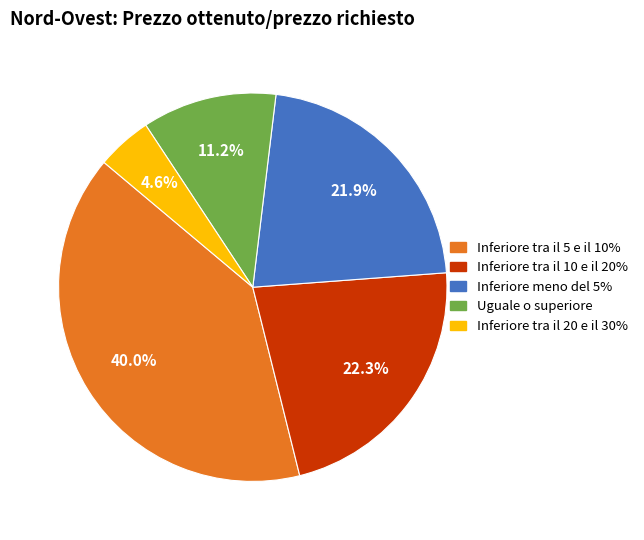

What is the ratio of the value at Inferiore tra il 5 e il 10% to the value at Inferiore meno del 5%?

1.8